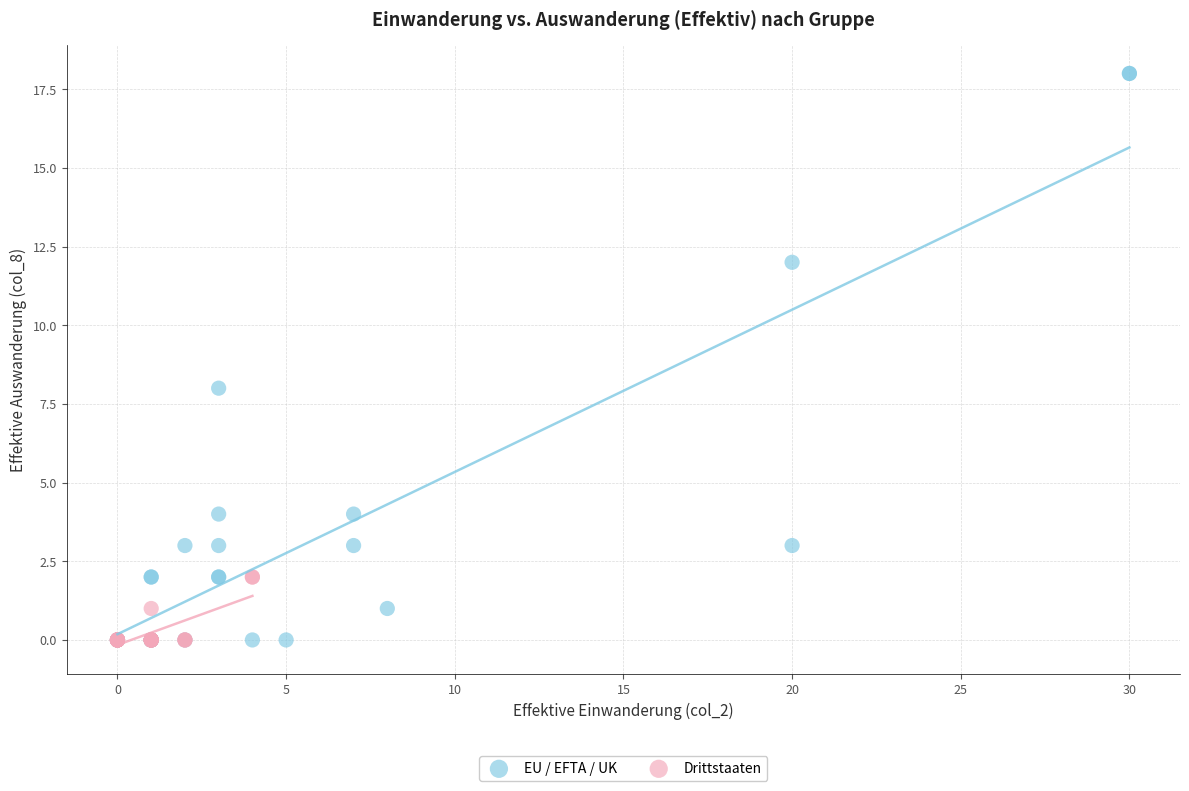

Which series has the widest spread of Y values?

EU / EFTA / UK